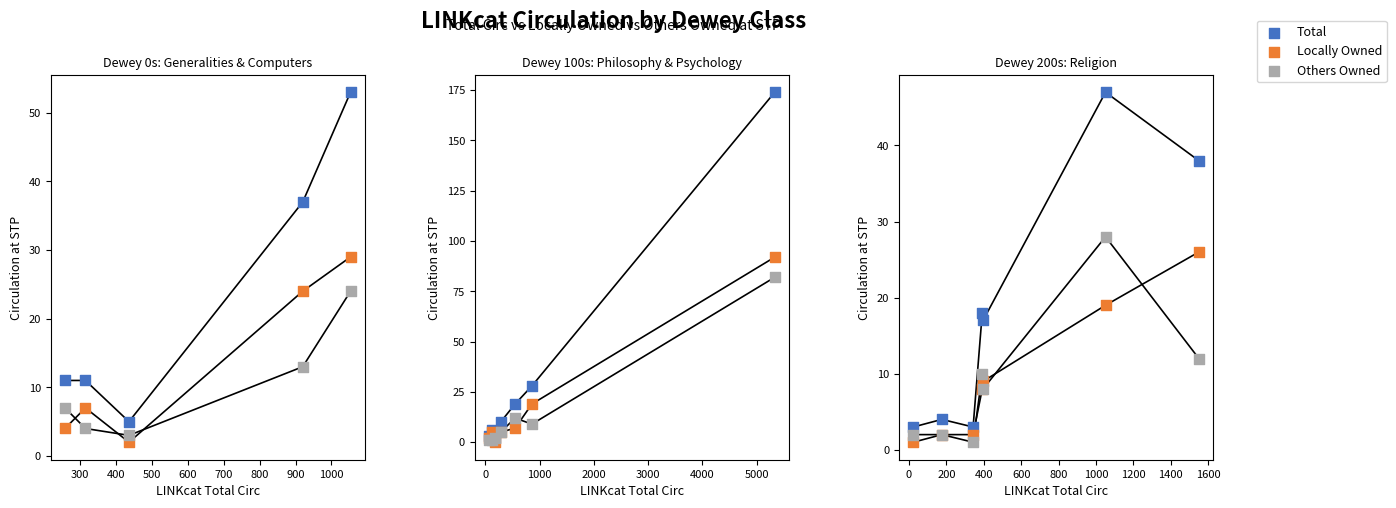

Which series contains the highest Y value?

CIRC AT STP, TOTAL